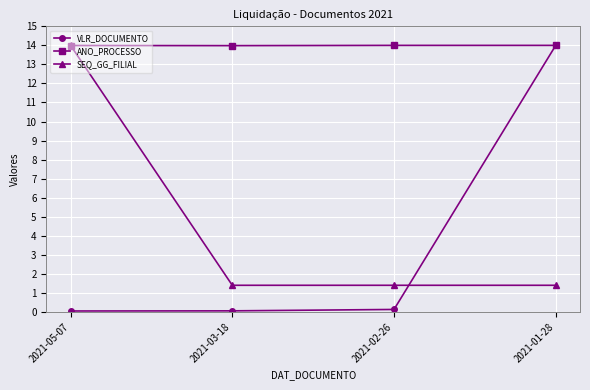

What is the label of the 2nd point from the right?

2021-02-26